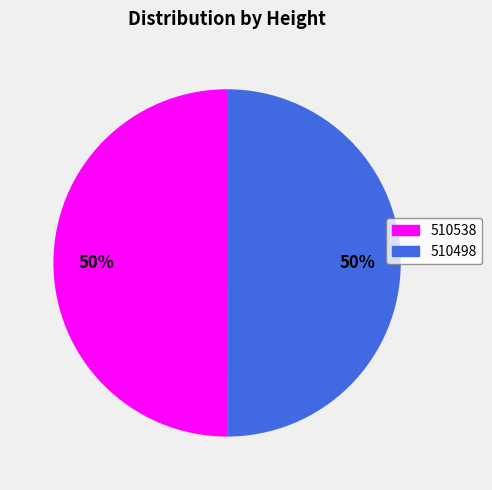

To the nearest percent, what is the combined percentage of 510538 and 510498?

100%